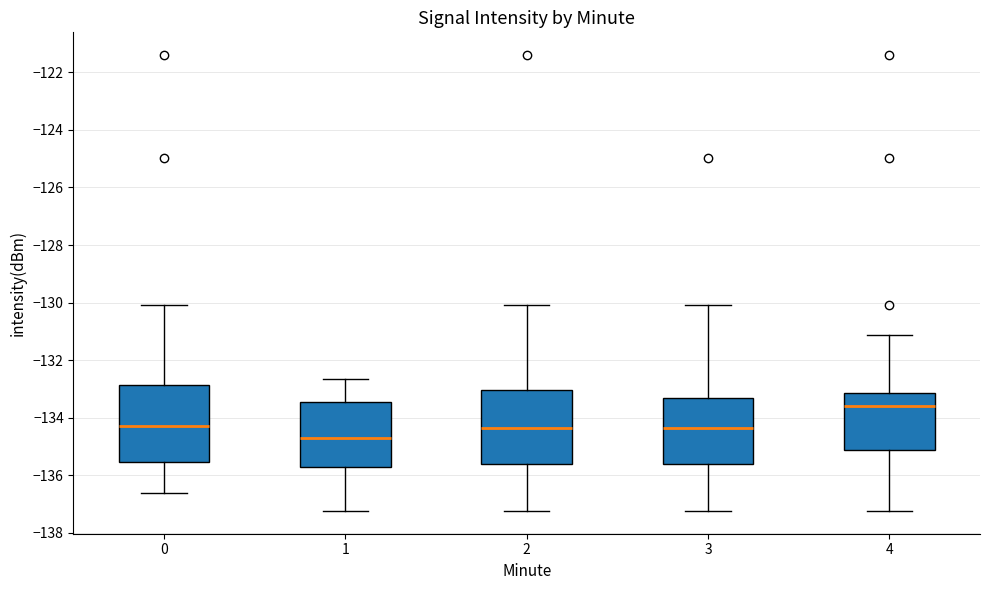

Reading left to right, read every box against the y-axis: the position of its median line, the range the box covers, and the ends of its whiskers. The values are not printed on the chart, so give them approximately, as read against the axis.

0: median -134.2, box -135.6 to -132.8, whiskers -136.6 to -130.0
1: median -134.8, box -135.8 to -133.4, whiskers -137.2 to -132.6
2: median -134.4, box -135.6 to -133.0, whiskers -137.2 to -130.0
3: median -134.4, box -135.6 to -133.2, whiskers -137.2 to -130.0
4: median -133.6, box -135.2 to -133.2, whiskers -137.2 to -131.2